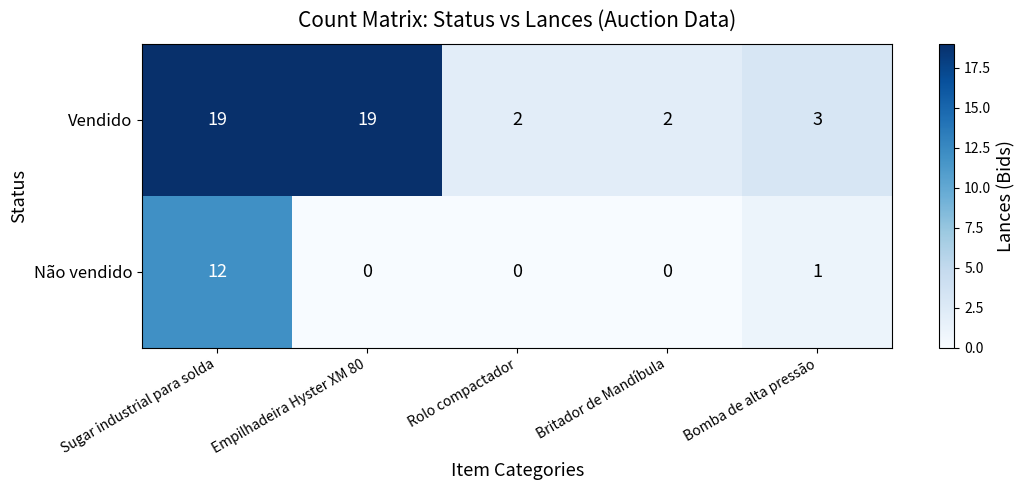

Where is Não vendido nearest to the value 6?

Bomba de alta pressão